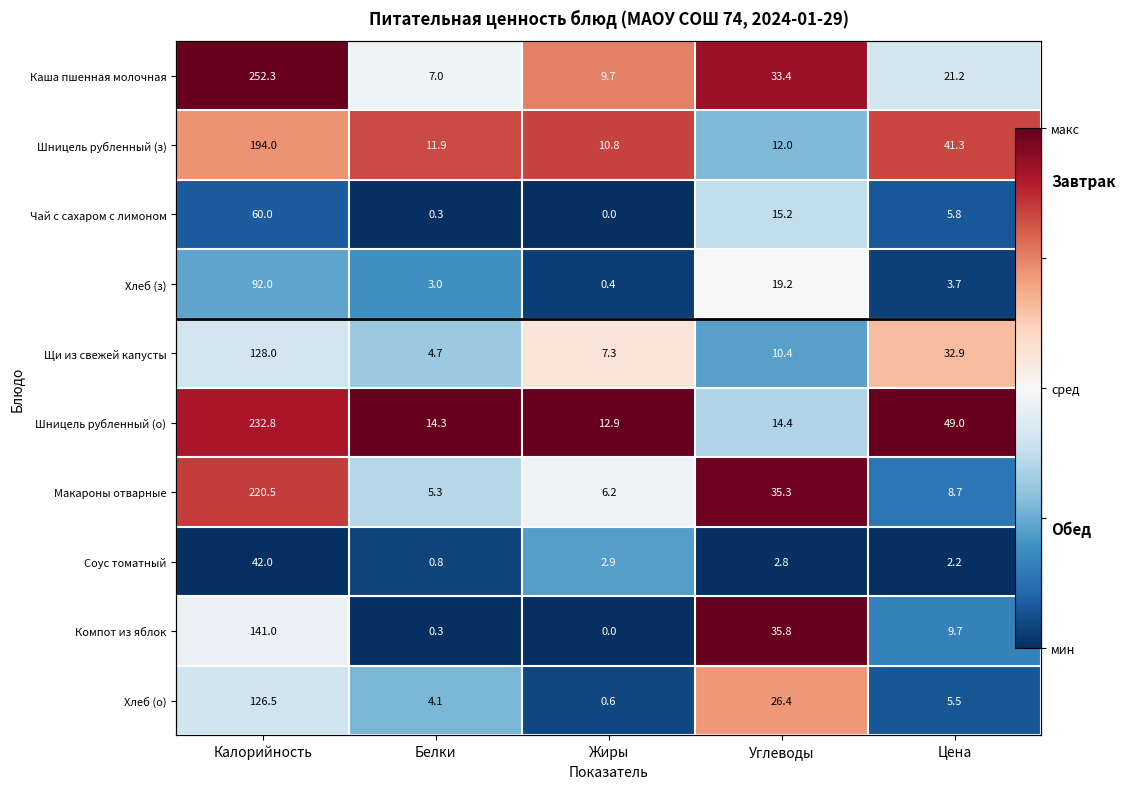

Between Жиры and Калорийность, which is larger?

Калорийность